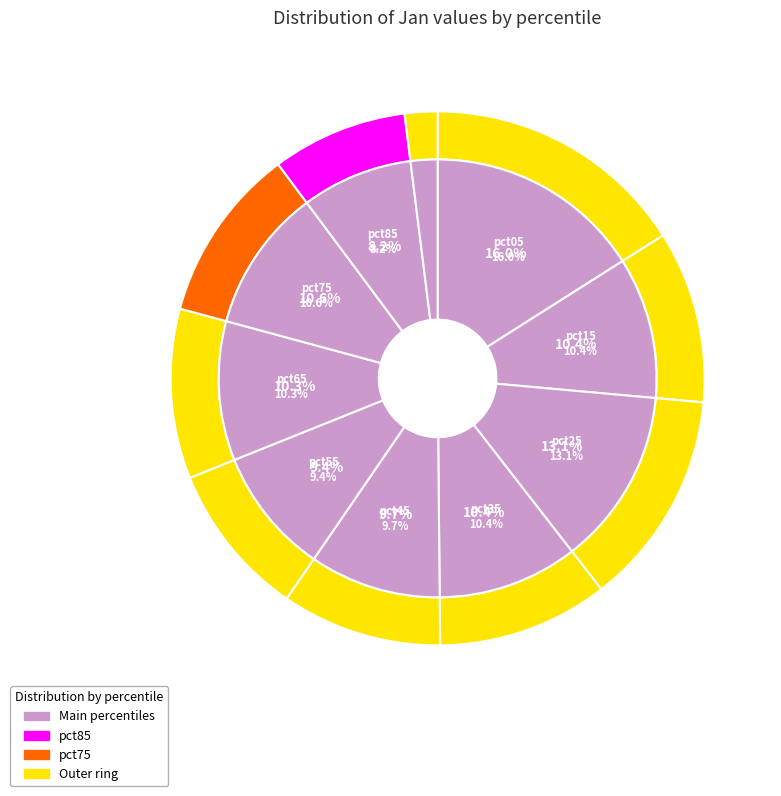

Which slice is the smallest?

pct95